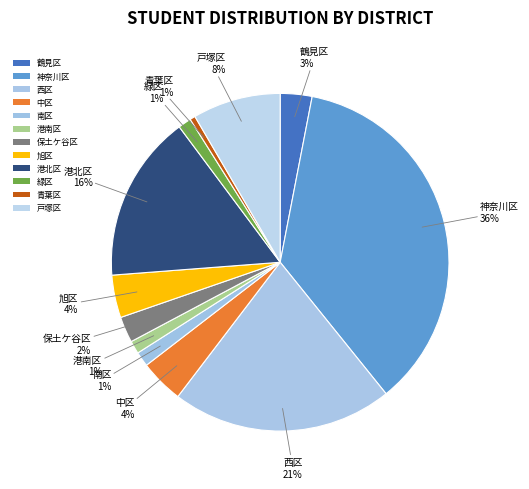

How many segments does this pie chart have?

12